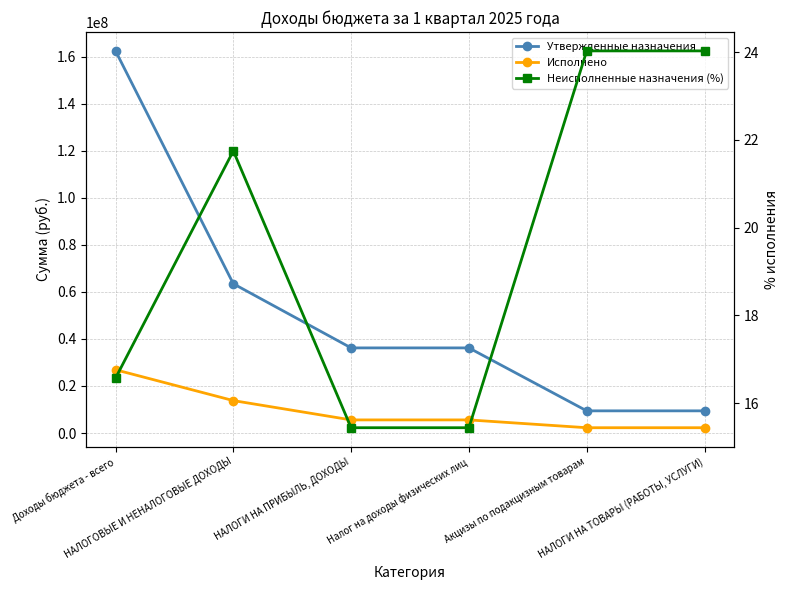

At НАЛОГОВЫЕ И НЕНАЛОГОВЫЕ ДОХОДЫ, list the series in order from smallest to largest.

Неисполненные назначения (%), Исполнено, Утвержденные назначения